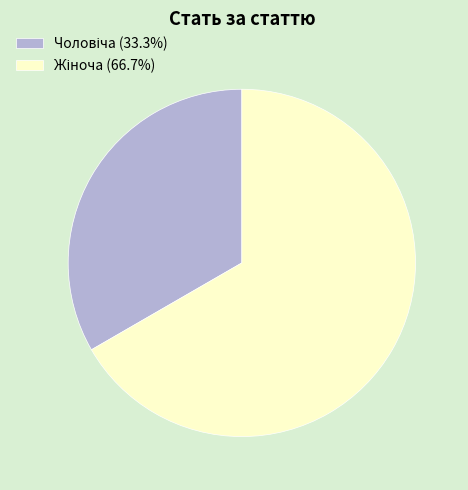

Is there any slice that represents more than half of the pie?

Yes